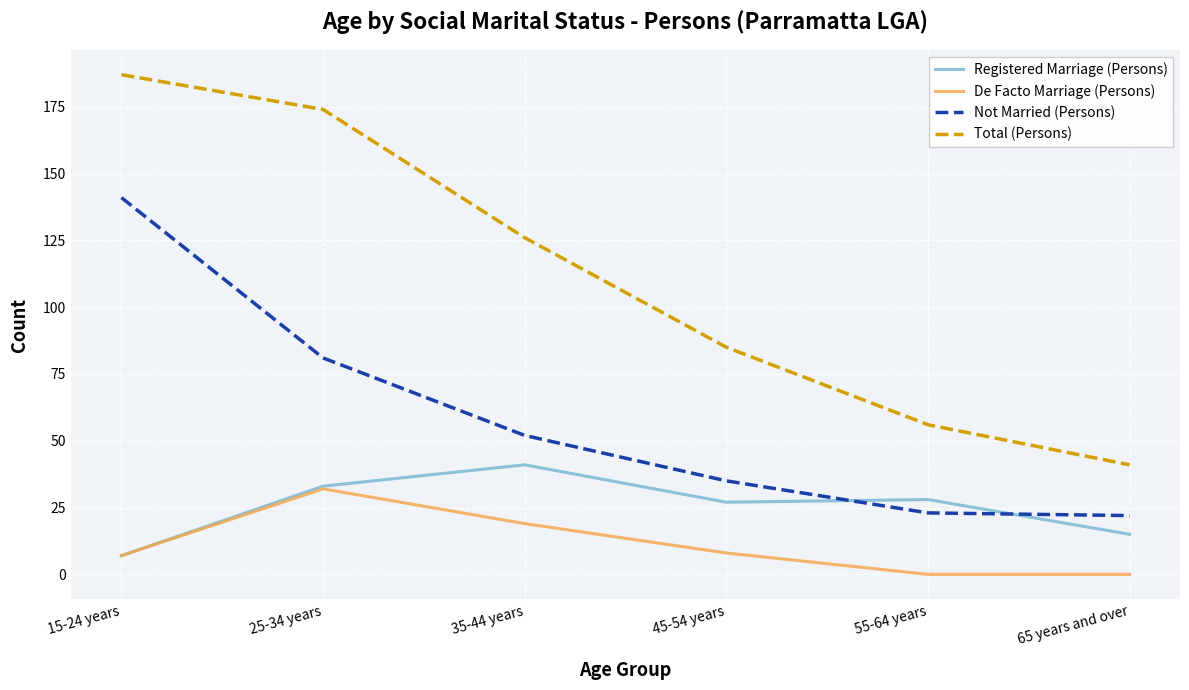

Which series has the widest spread of values?

Total (Persons)